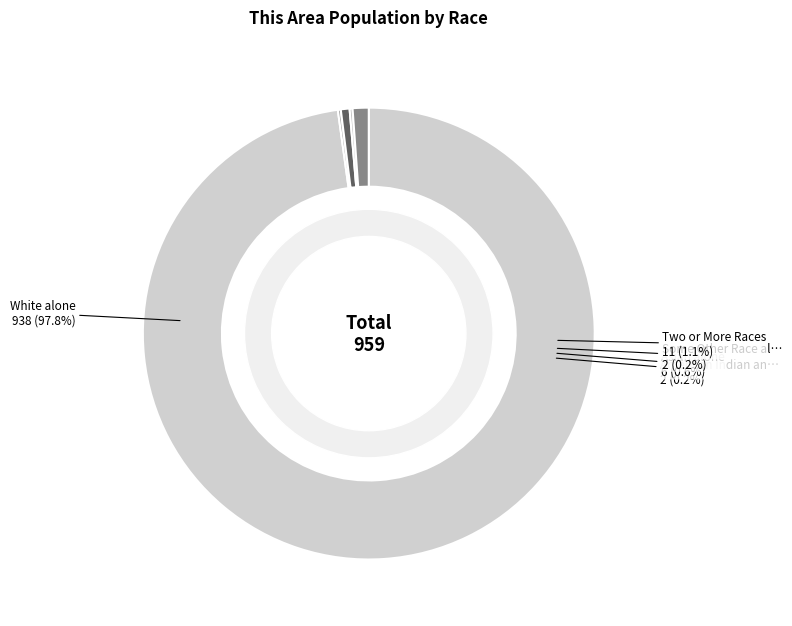

Which slice is the largest?

White alone